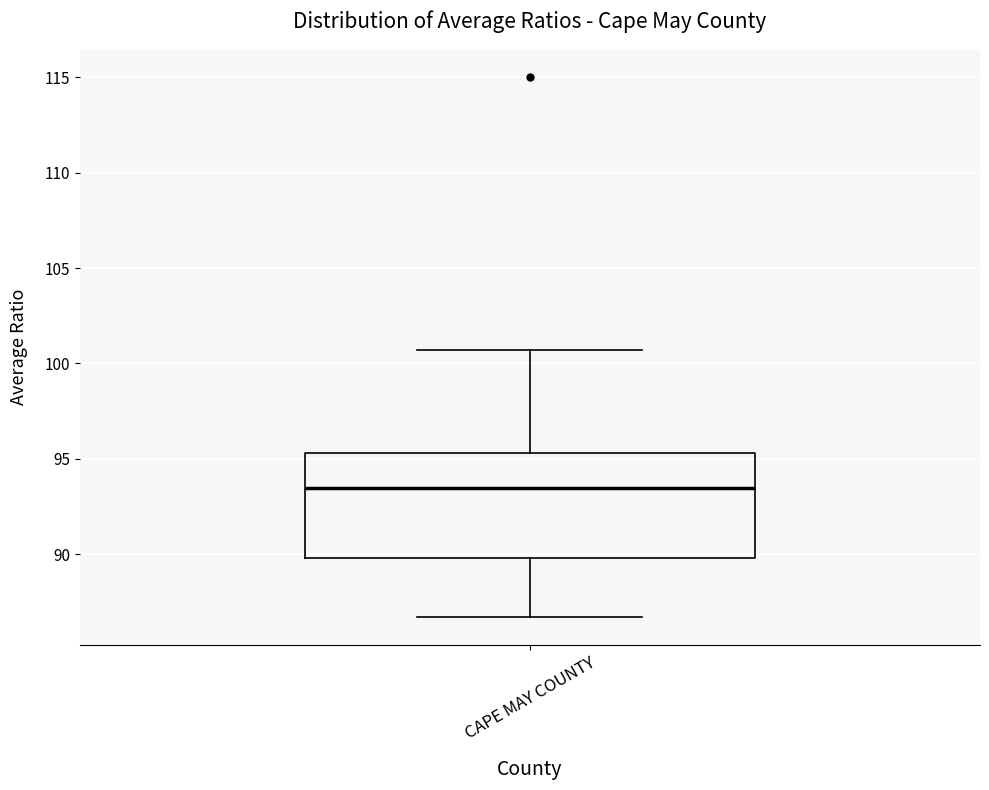

Where is the lower edge of the box for CAPE MAY COUNTY on the y-axis? The values are not printed on the chart, so give them approximately, as read against the axis.

90.0